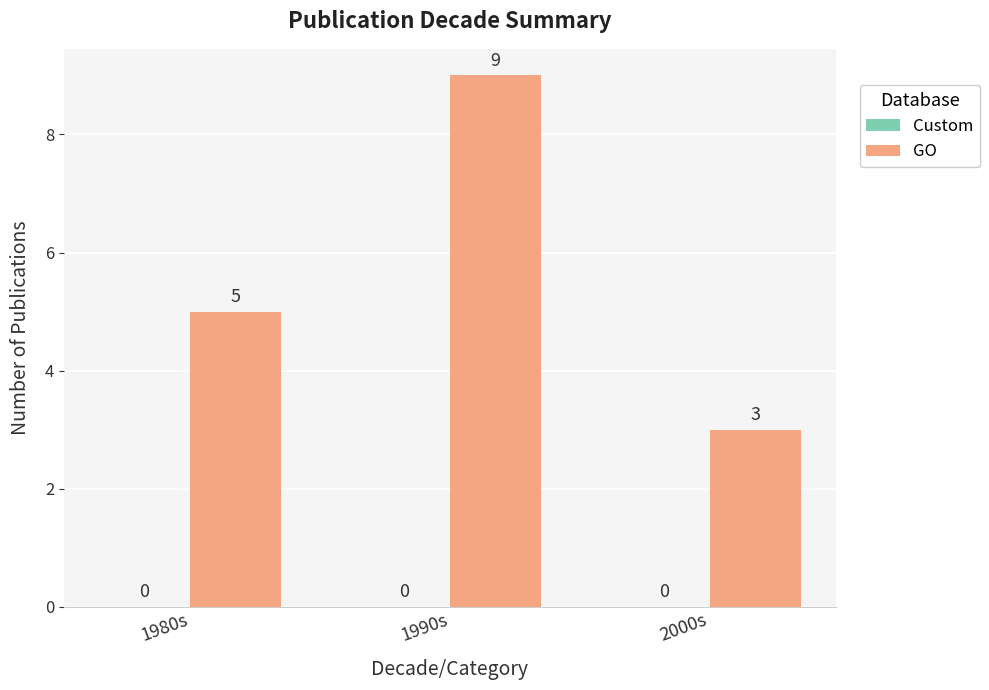

Count the values in the range 3 to 9.

3